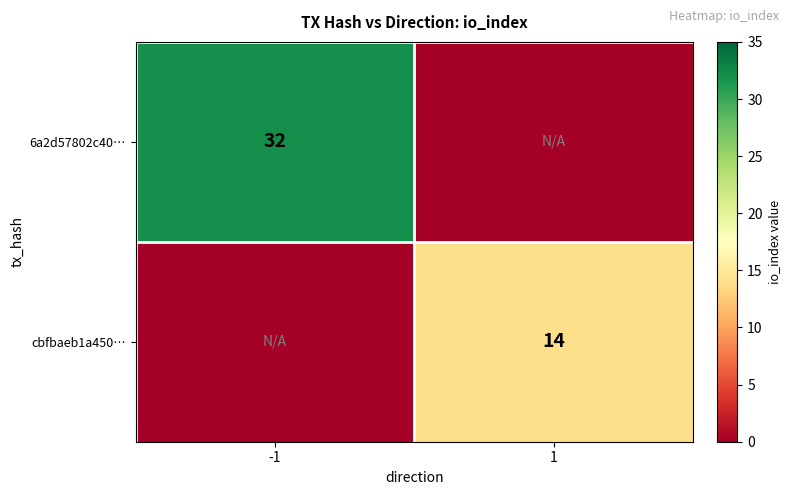

The 6a2d57802c40… series shows 32 at -1. True or false?

True